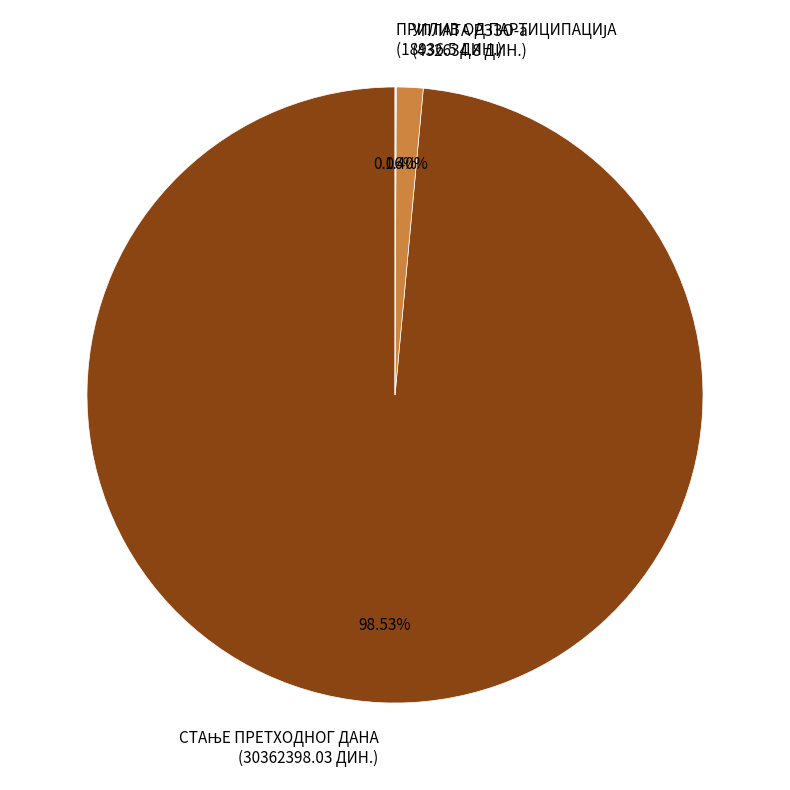

Does any single category account for the majority?

Yes